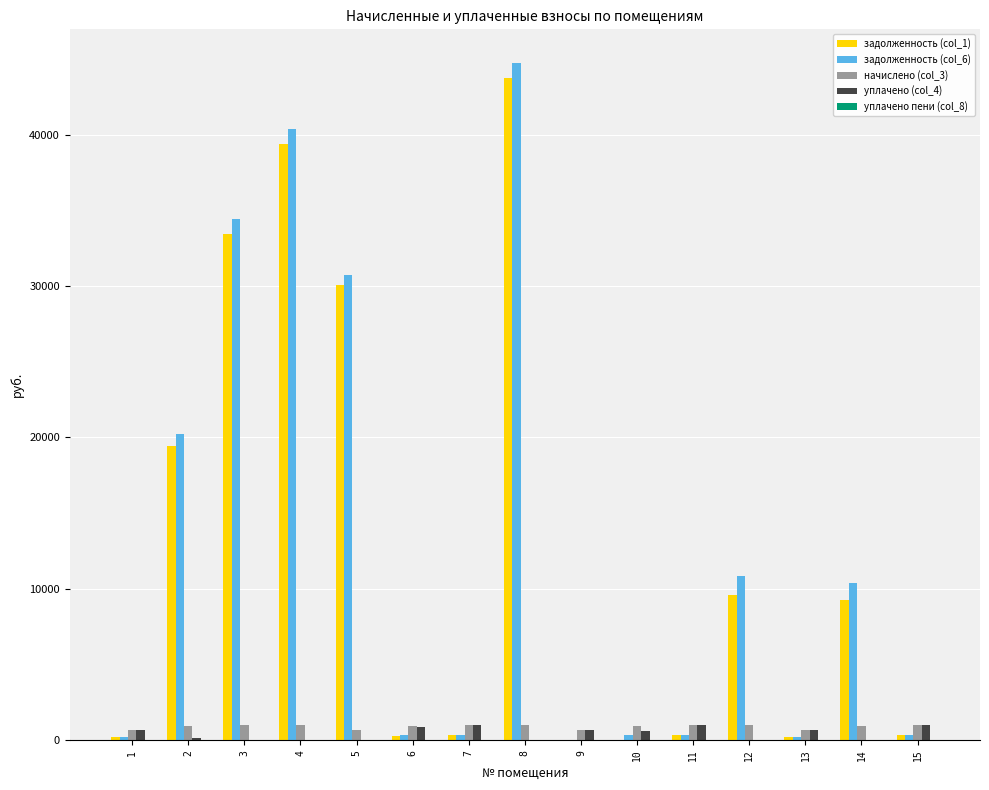

Where does the задолженность (col_1) series first go above 303?

2